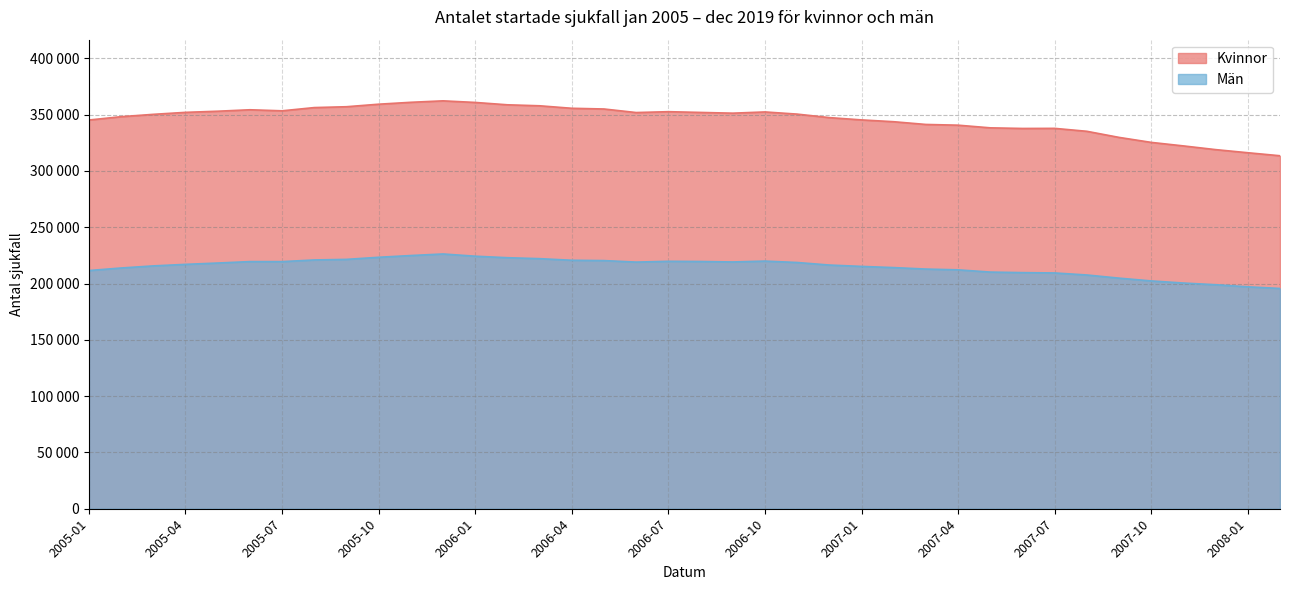

Rank the series by their average value, from lowest to highest.

Män, Kvinnor